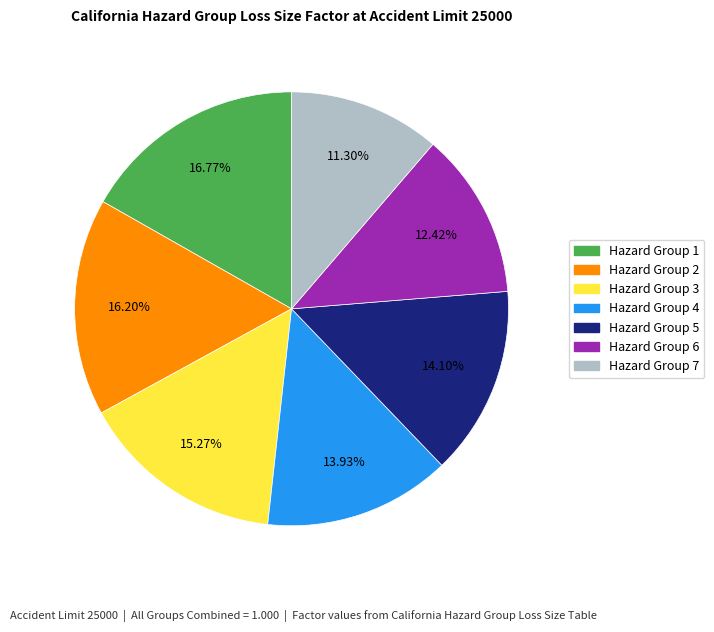

Does any single category account for the majority?

No